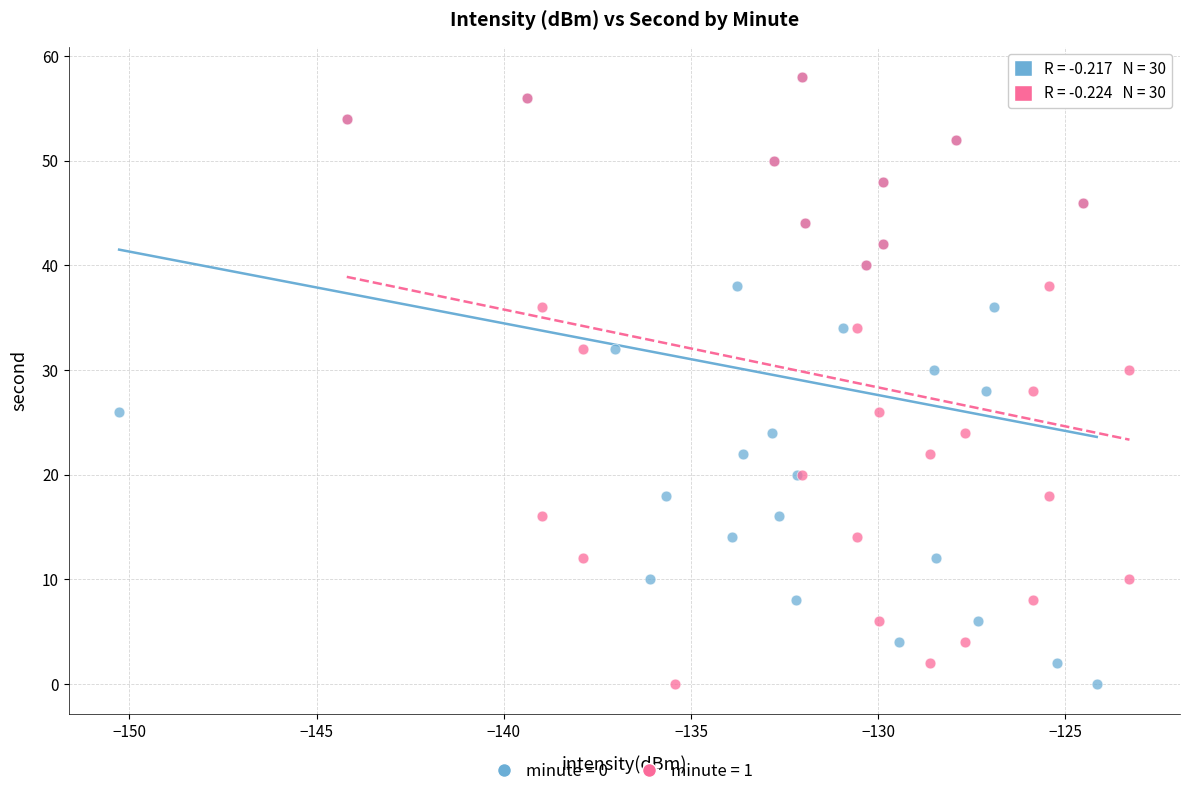

What are all the series names shown in the legend?

minute = 0, minute = 1